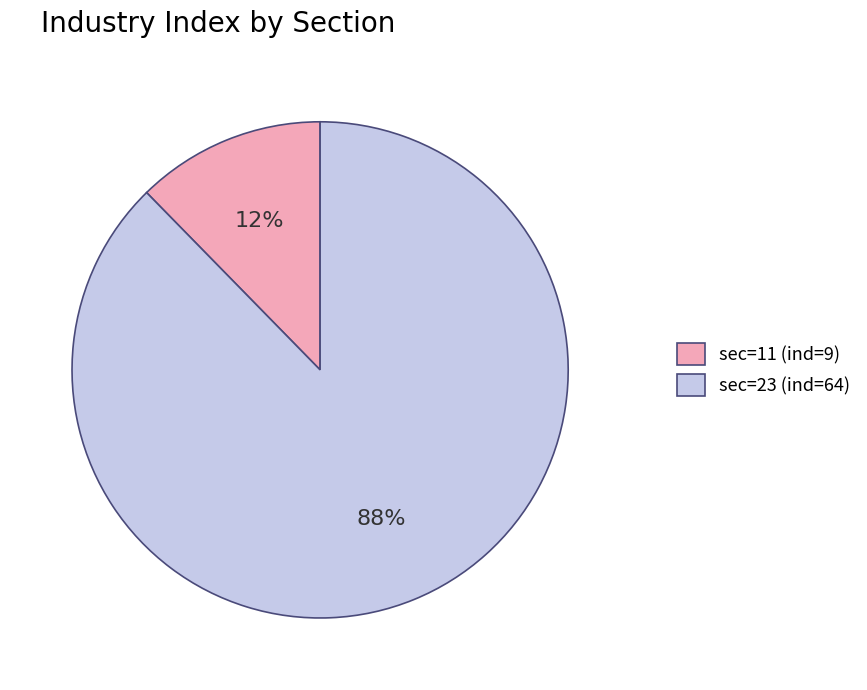

Does sec=11 (ind=9) account for over 50% of the chart?

No